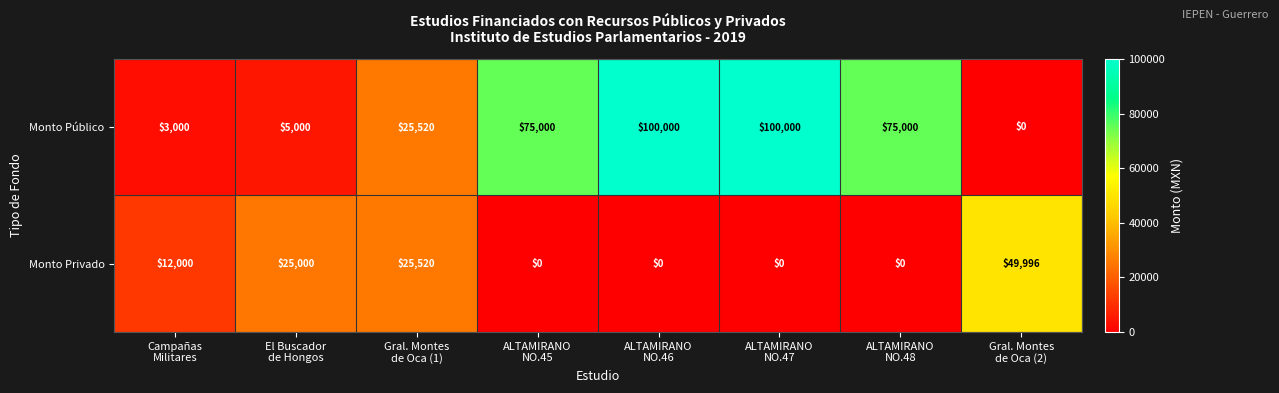

What is the sum of all Monto Privado values?

112516